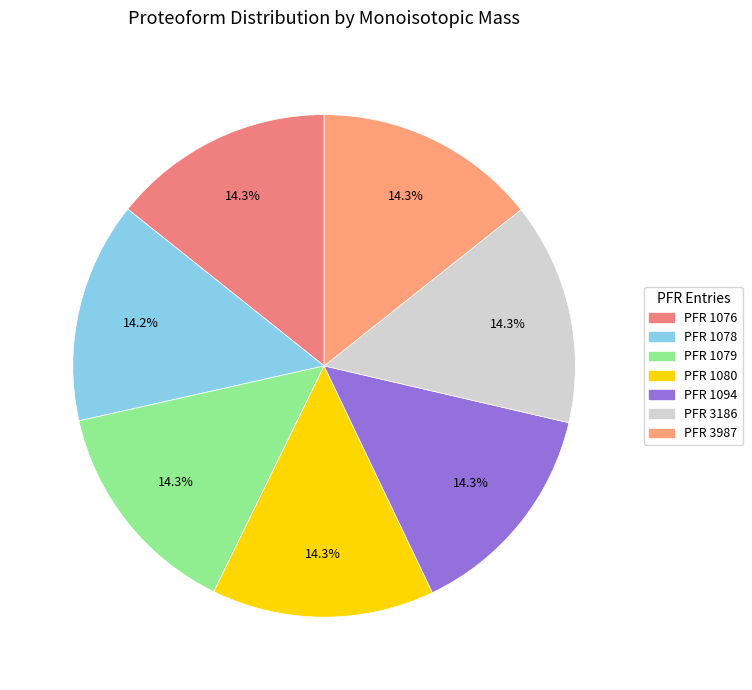

How many segments does this pie chart have?

7